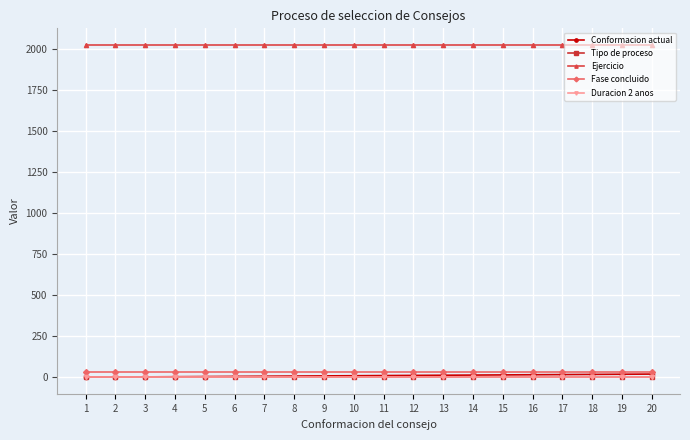

Which series has the largest total across all categories?

Ejercicio